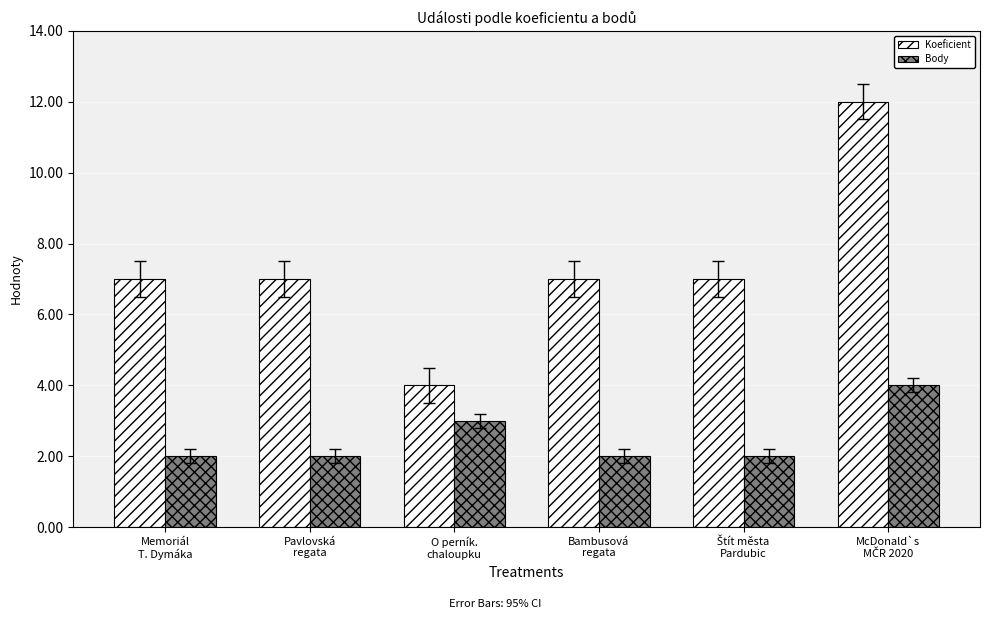

Which series has the largest range (max minus min)?

Koeficient